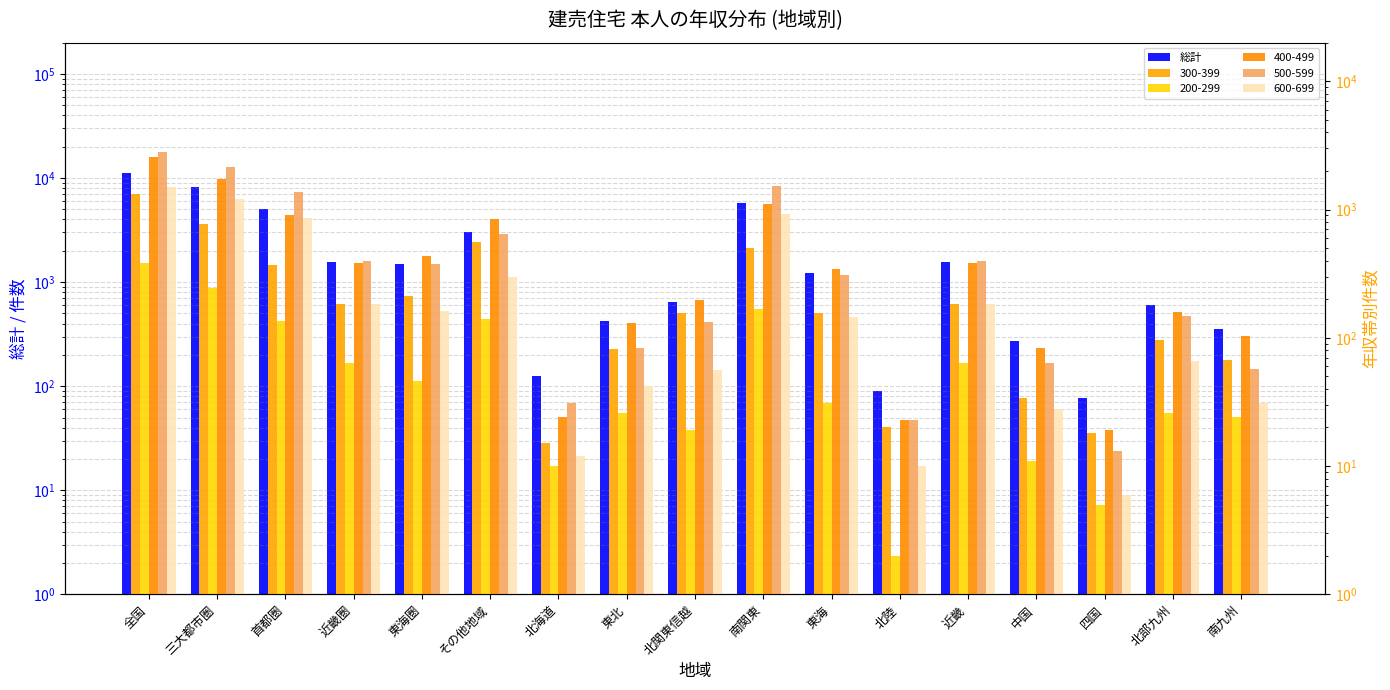

At which label does the data first exceed 1211?

全国